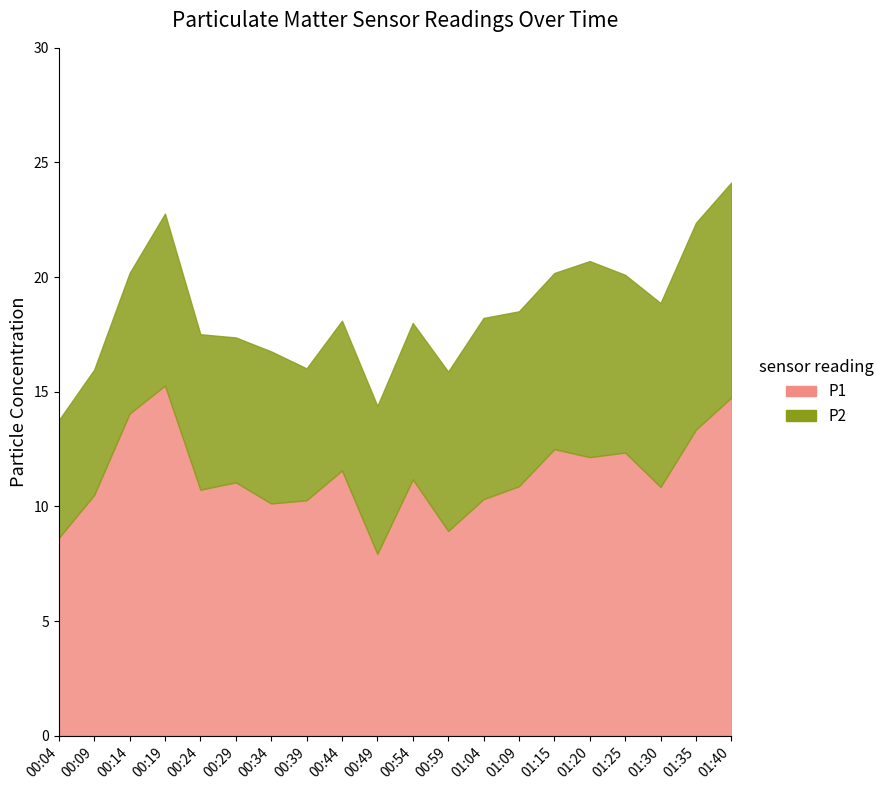

What are all the series names shown in the legend?

P1, P2